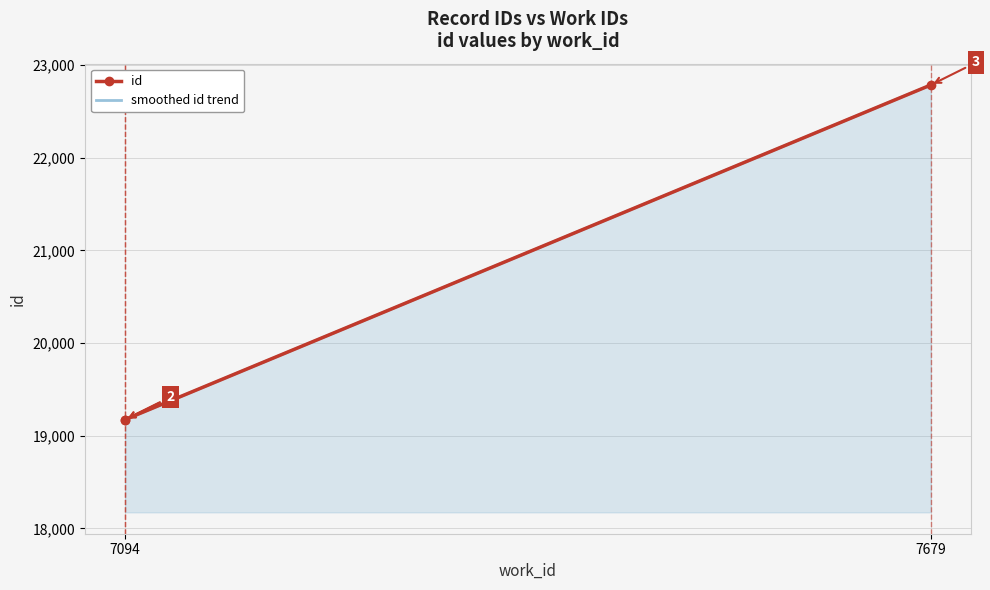

What is the ratio of the value at 7094 to the value at 7094?

1.0